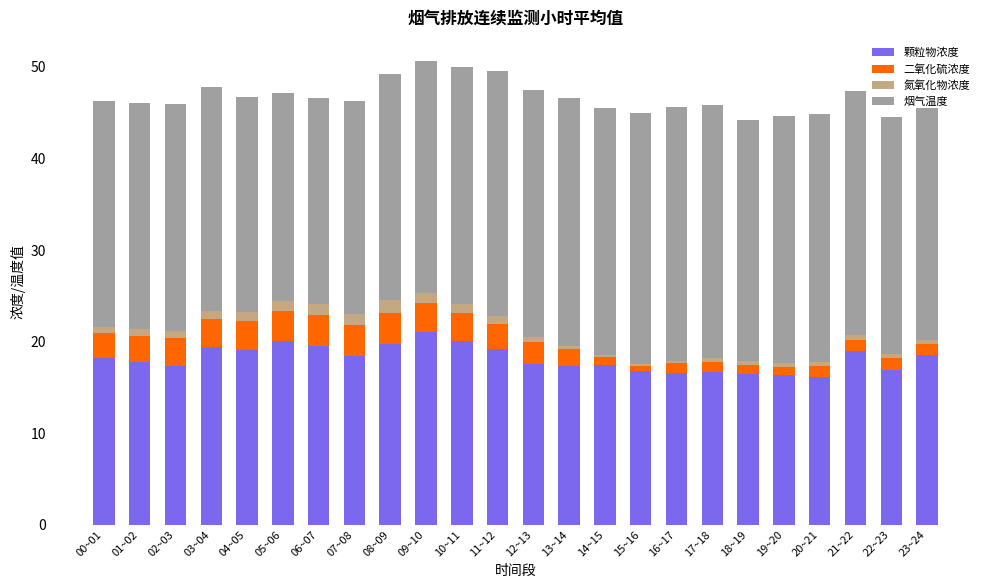

The 颗粒物浓度 series shows 16.2 at 20~21. True or false?

True